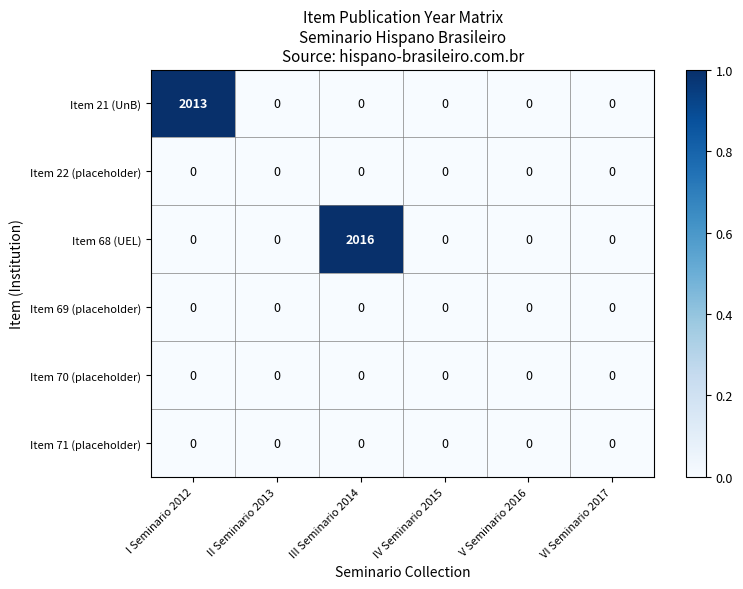

Which series has the largest range (max minus min)?

Item 68 (UEL)